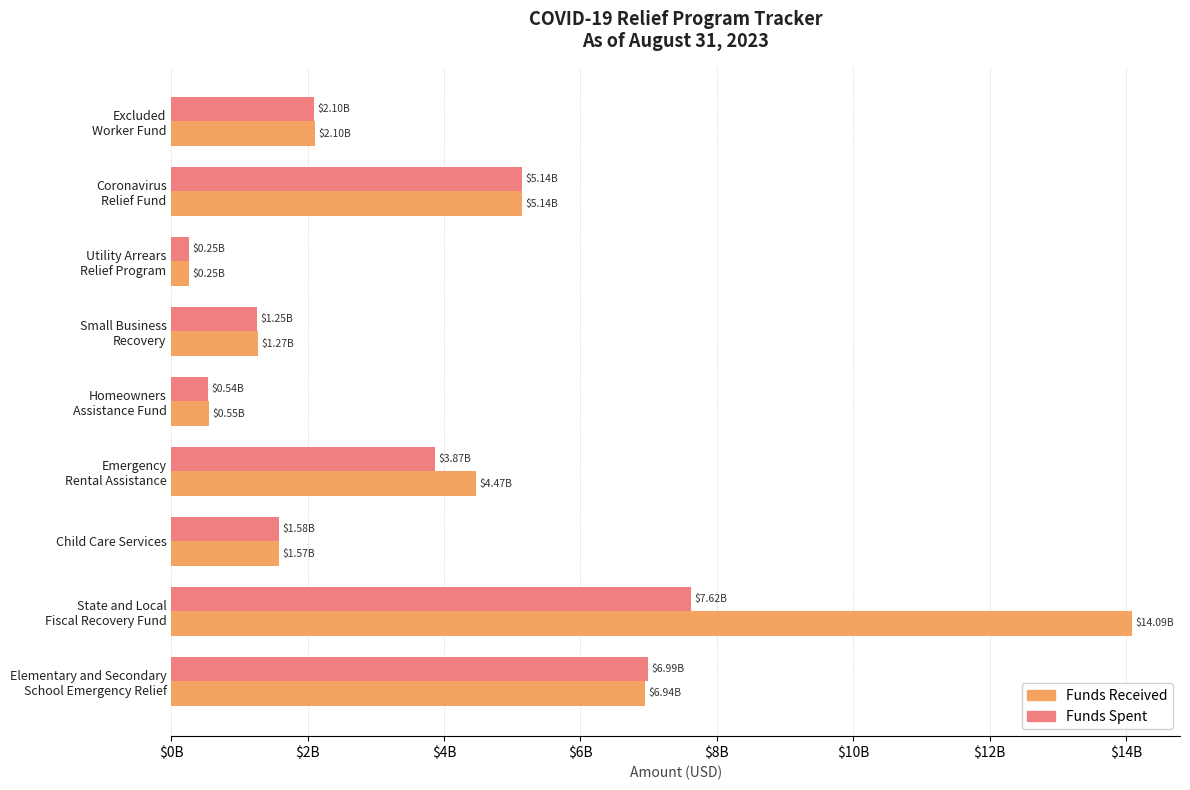

What is the minimum value for Funds Received?

250000000.0